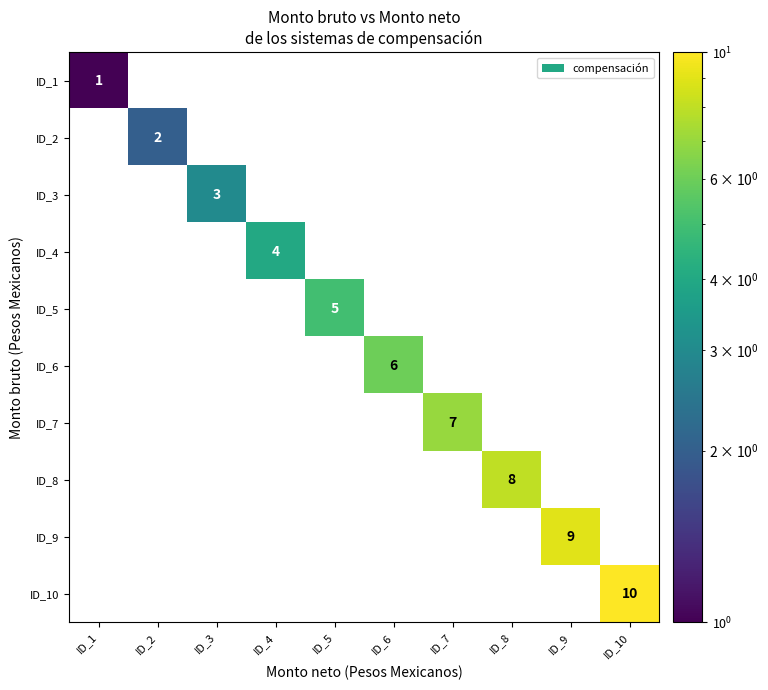

How many ID_3 values are between 0 and 1?

9